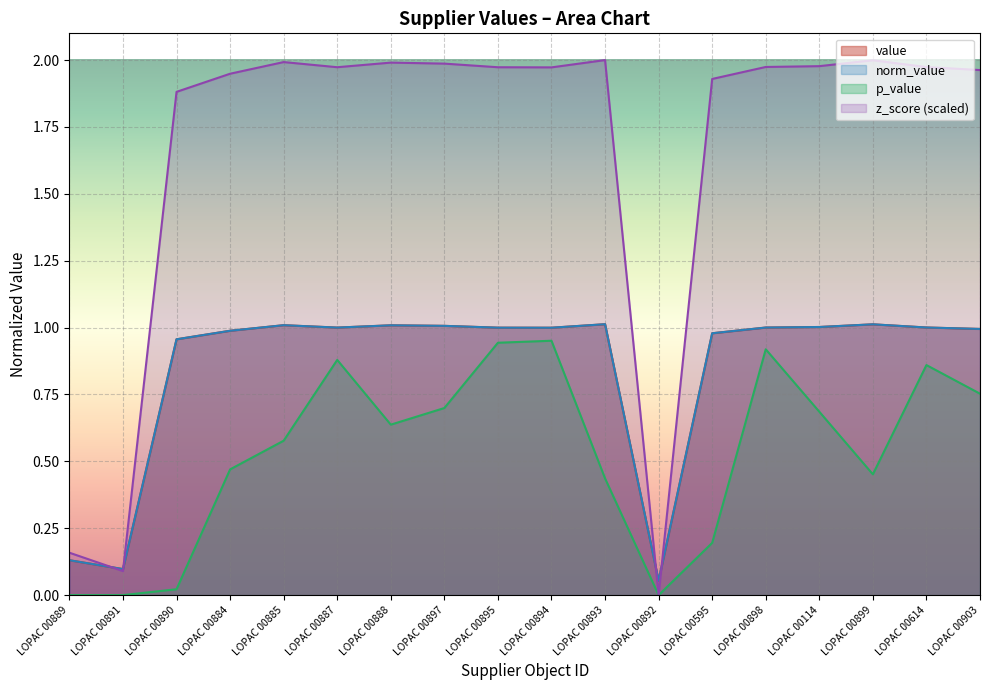

Reading left to right, transcribe all the data shown in this chart.

value: LOPAC 00889=0.1	LOPAC 00891=0.1	LOPAC 00890=1.0	LOPAC 00884=1.0	LOPAC 00885=1.0	LOPAC 00887=1.0	LOPAC 00888=1.0	LOPAC 00897=1.0	LOPAC 00895=1.0	LOPAC 00894=1.0	LOPAC 00893=1.0	LOPAC 00892=0.1	LOPAC 00595=1.0	LOPAC 00898=1.0	LOPAC 00114=1.0	LOPAC 00899=1.0	LOPAC 00614=1.0	LOPAC 00903=1.0
norm_value: LOPAC 00889=0.1	LOPAC 00891=0.1	LOPAC 00890=1.0	LOPAC 00884=1.0	LOPAC 00885=1.0	LOPAC 00887=1.0	LOPAC 00888=1.0	LOPAC 00897=1.0	LOPAC 00895=1.0	LOPAC 00894=1.0	LOPAC 00893=1.0	LOPAC 00892=0.1	LOPAC 00595=1.0	LOPAC 00898=1.0	LOPAC 00114=1.0	LOPAC 00899=1.0	LOPAC 00614=1.0	LOPAC 00903=1.0
p_value: LOPAC 00889=0.0	LOPAC 00891=0.0	LOPAC 00890=0.0	LOPAC 00884=0.5	LOPAC 00885=0.6	LOPAC 00887=0.9	LOPAC 00888=0.6	LOPAC 00897=0.7	LOPAC 00895=0.9	LOPAC 00894=1.0	LOPAC 00893=0.4	LOPAC 00892=0.0	LOPAC 00595=0.2	LOPAC 00898=0.9	LOPAC 00114=0.7	LOPAC 00899=0.5	LOPAC 00614=0.9	LOPAC 00903=0.8
z_score: LOPAC 00889=0.2	LOPAC 00891=0.1	LOPAC 00890=1.9	LOPAC 00884=1.9	LOPAC 00885=2.0	LOPAC 00887=2.0	LOPAC 00888=2.0	LOPAC 00897=2.0	LOPAC 00895=2.0	LOPAC 00894=2.0	LOPAC 00893=2.0	LOPAC 00892=0.0	LOPAC 00595=1.9	LOPAC 00898=2.0	LOPAC 00114=2.0	LOPAC 00899=2.0	LOPAC 00614=2.0	LOPAC 00903=2.0